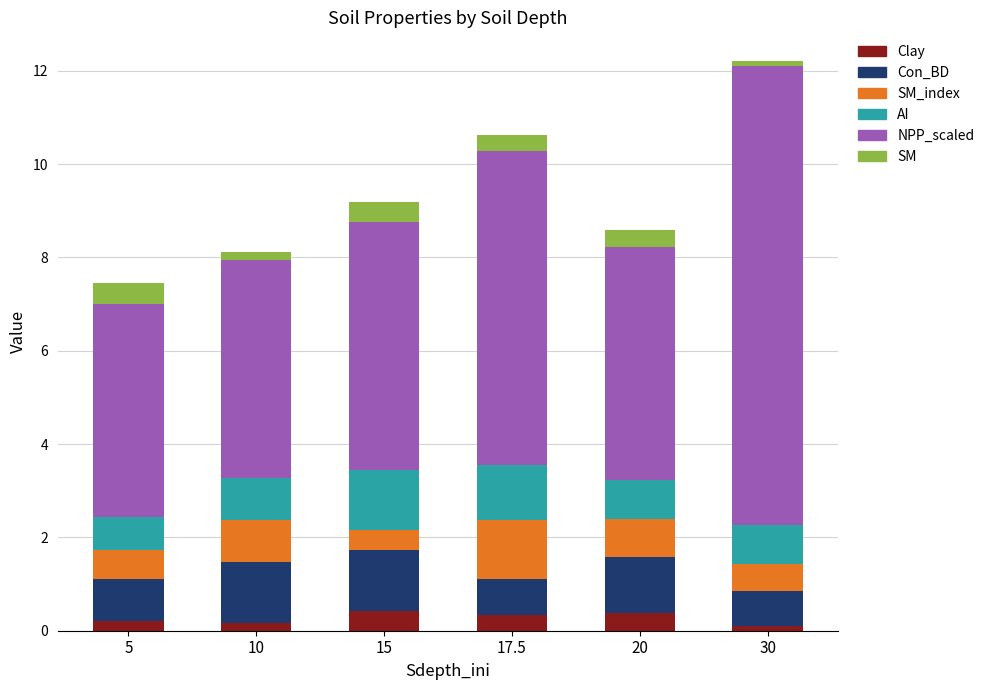

At which category is the sum across all series the highest?

30